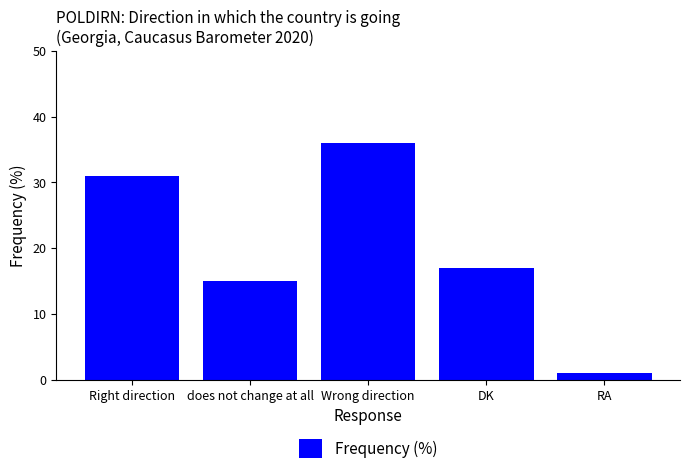

Rank the categories by value from lowest to highest.

RA, does not change at all, DK, Right direction, Wrong direction